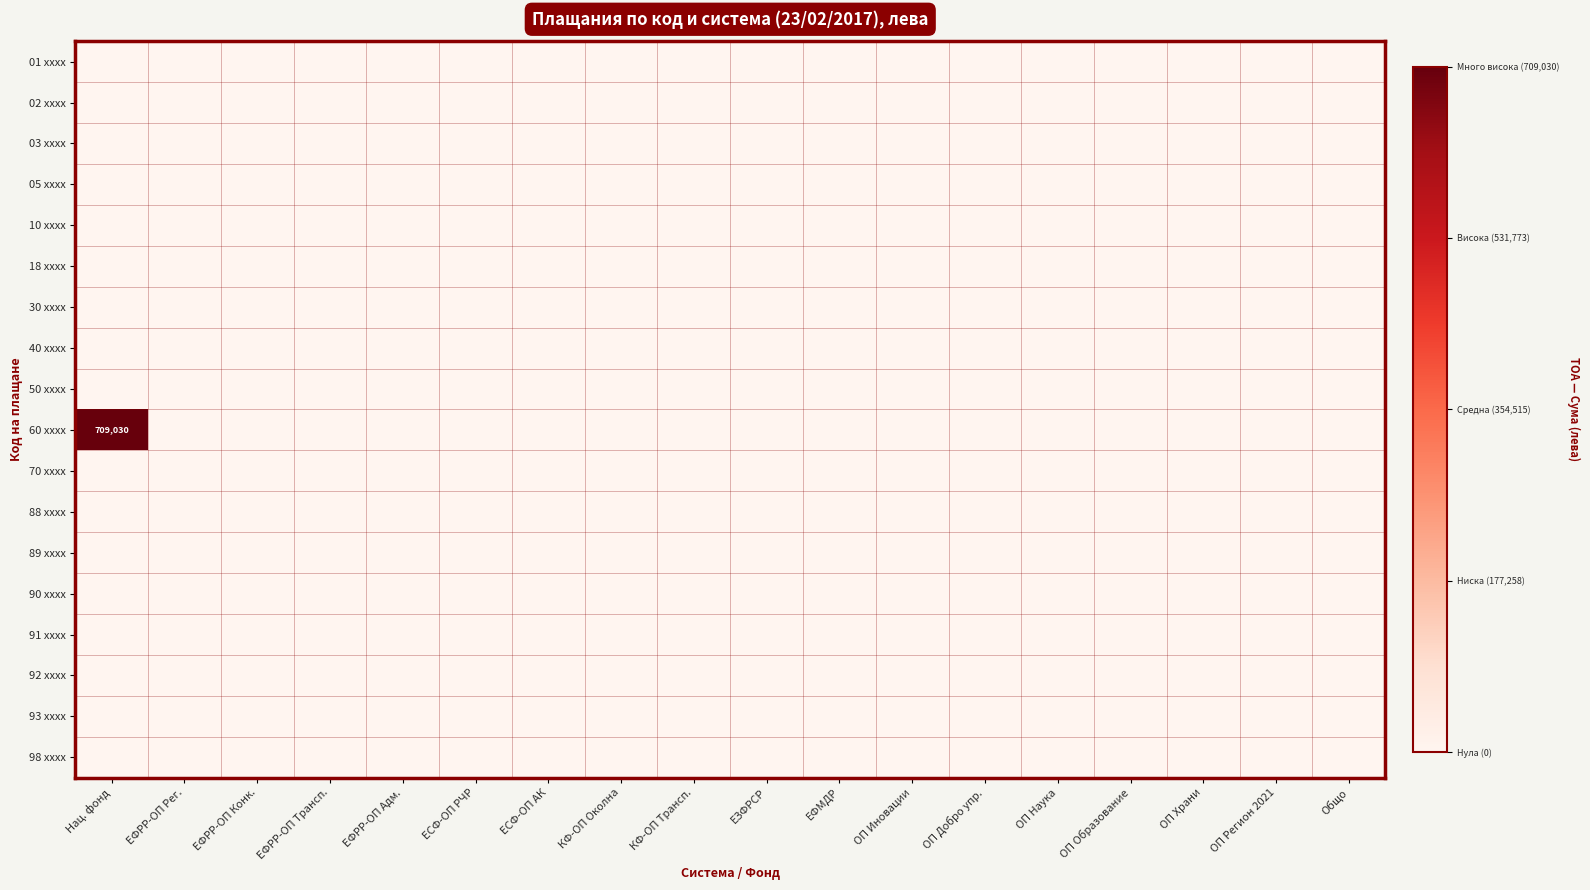

True or false: 88 xxxx has a value of 0.0 at ОП Регион 2021.

True